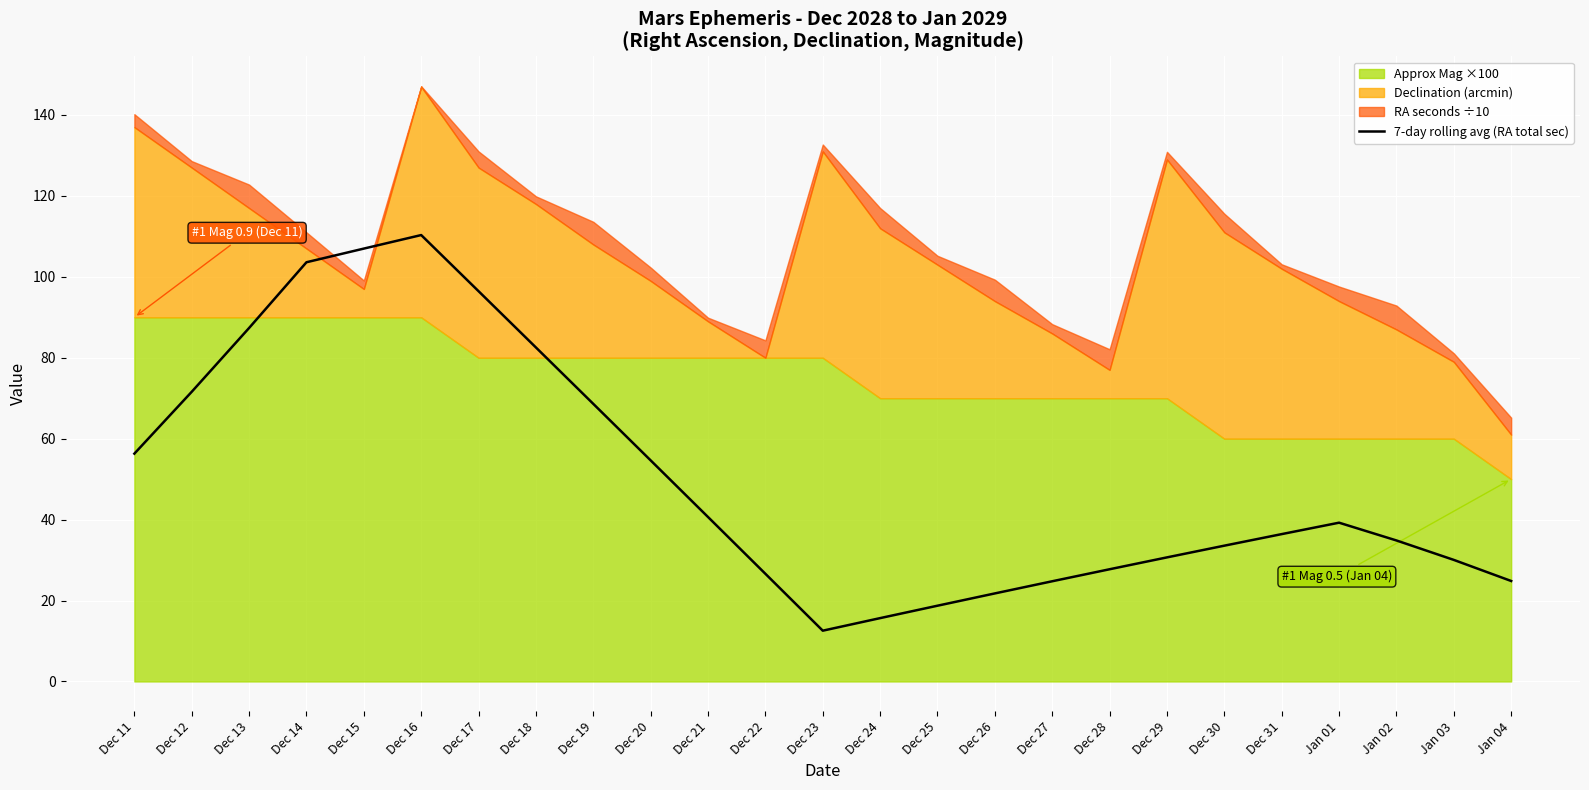

At which category does the data reach its first local peak?

Dec 16